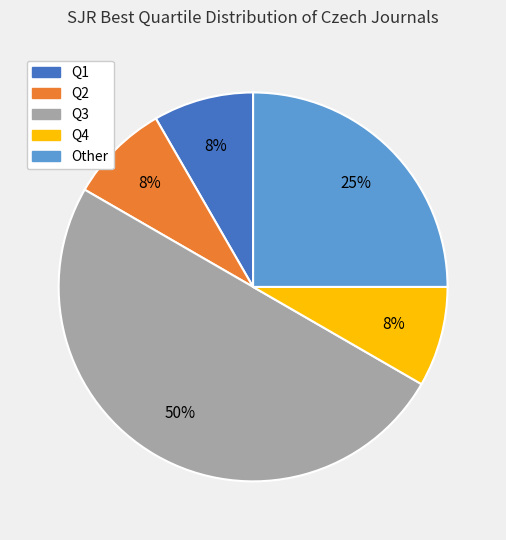

Does Other account for over 50% of the chart?

No